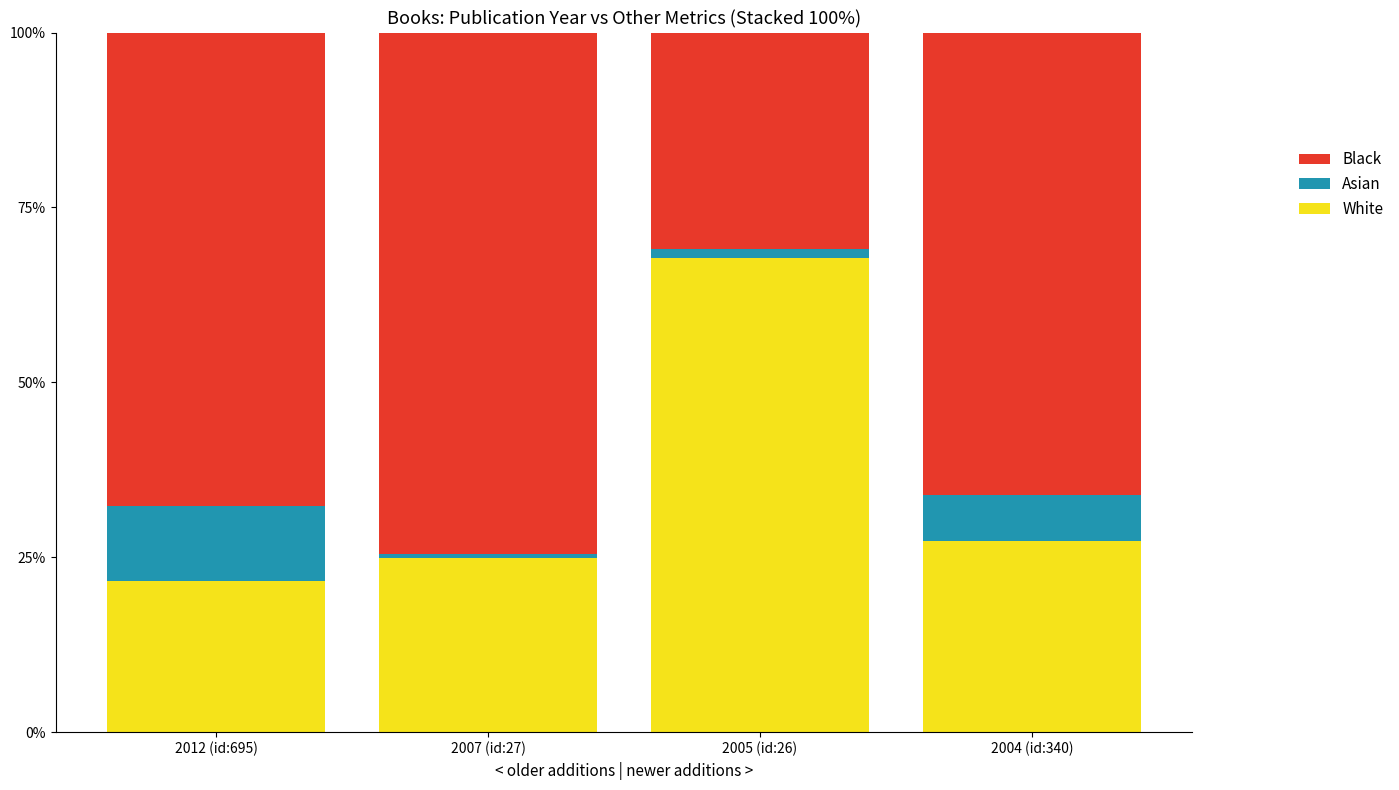

Does the chart contain any negative values?

No